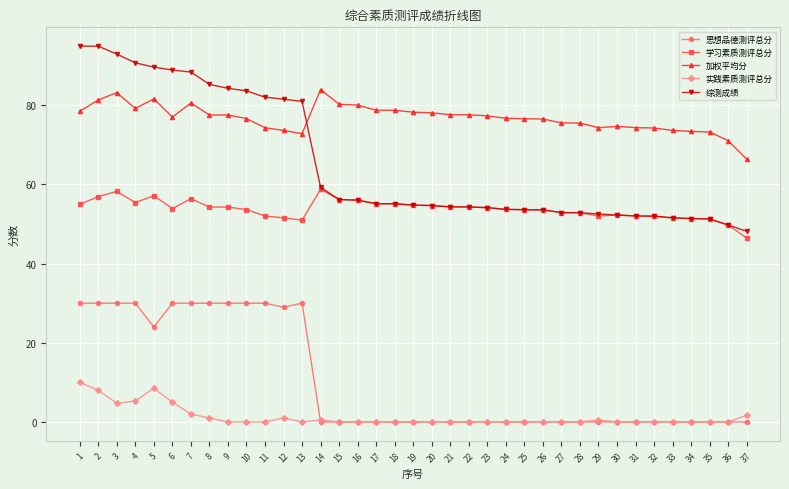

What is the total value across all series at 13?

234.8